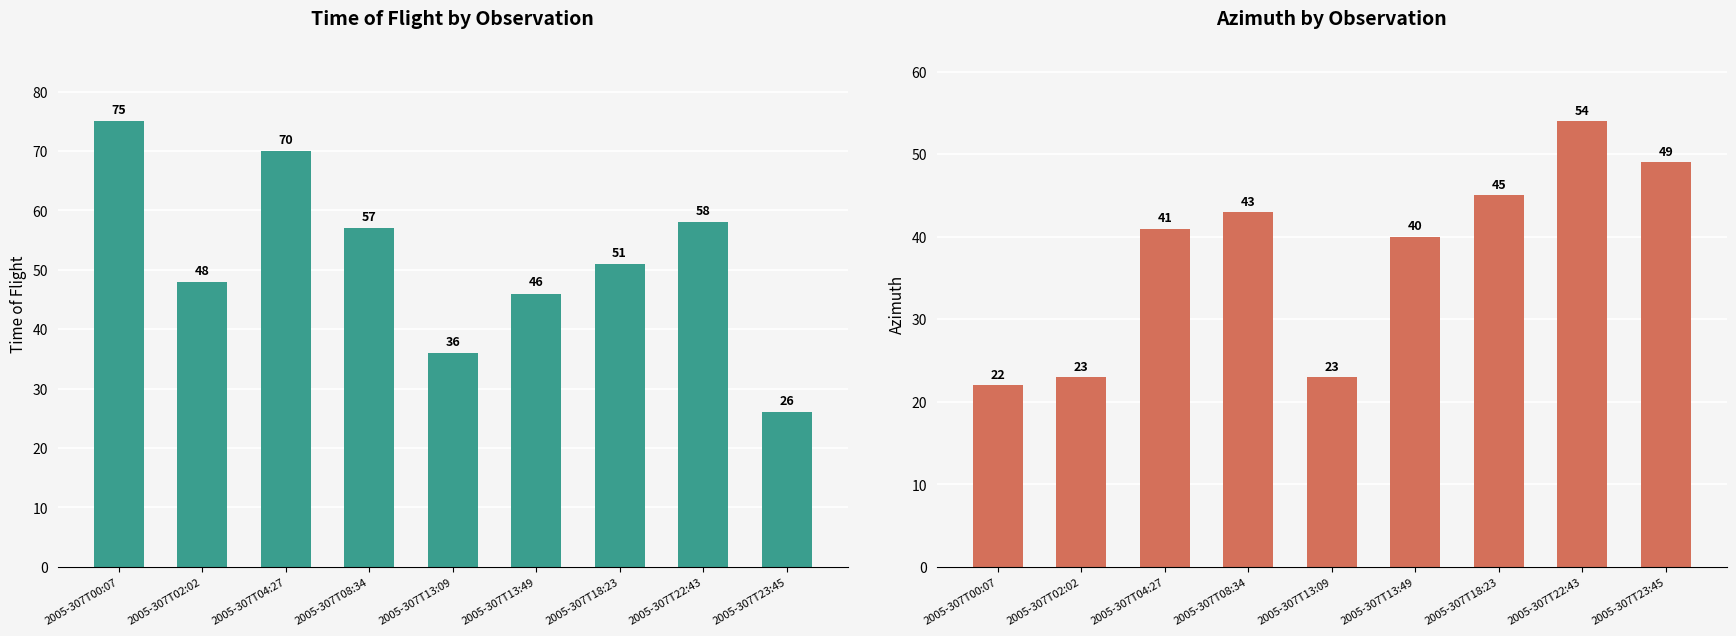

Rank the series by their average value, from highest to lowest.

Time_of_Flight, Azimuth